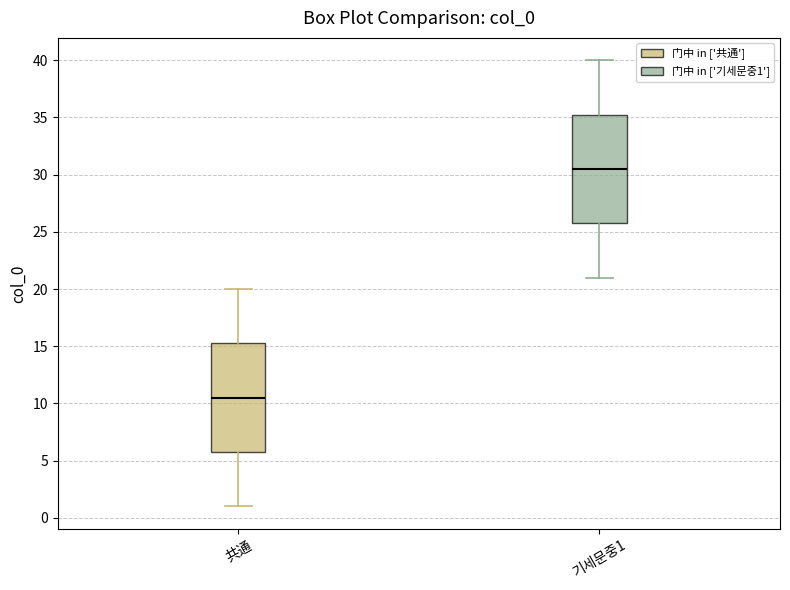

Reading left to right, transcribe this box plot: for each box, give where its median line is, the range the box spans, and where its two whiskers end, as read against the y-axis. The values are not printed on the chart, so give them approximately, as read against the axis.

共通: median 10.5, box 6.0 to 15.5, whiskers 1.0 to 20.0
기세문중1: median 30.5, box 26.0 to 35.5, whiskers 21.0 to 40.0